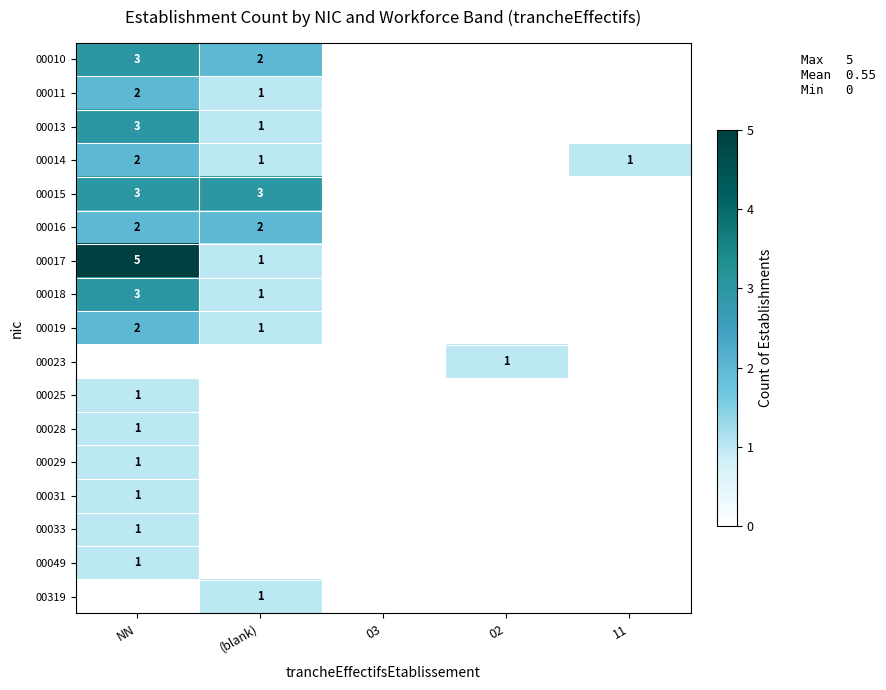

The value of 00015 at NN is 5. True or false?

False